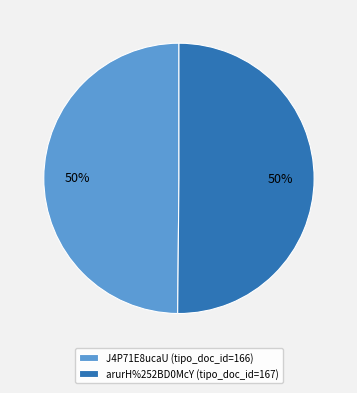

True or false: J4P71E8ucaU (tipo_doc_id=166) accounts for 50% of the total.

True